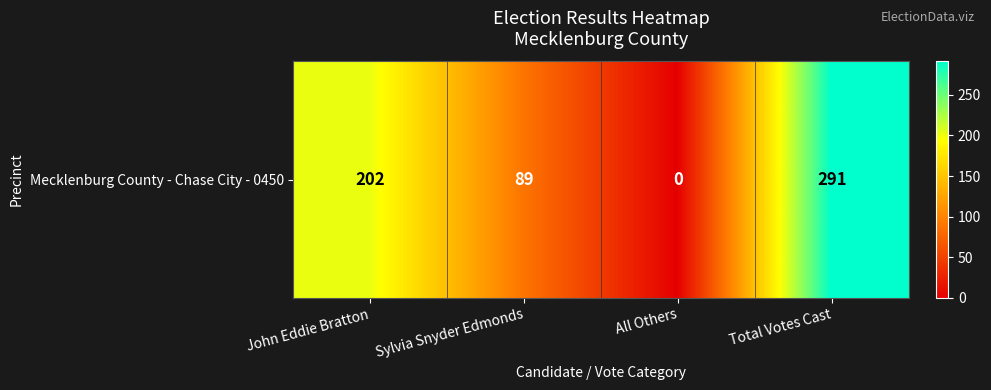

Between John Eddie Bratton and Sylvia Snyder Edmonds, which is larger?

John Eddie Bratton